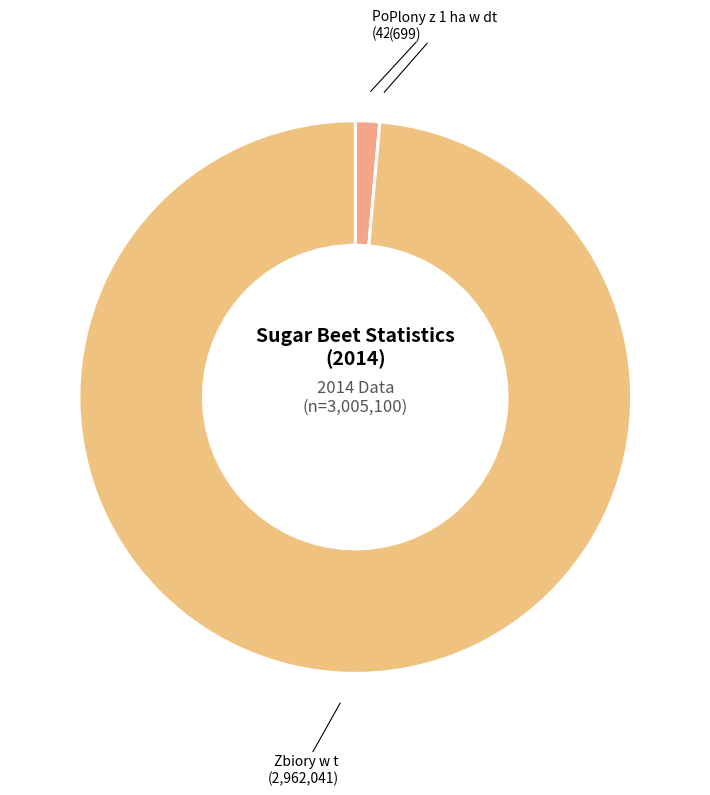

Which has a higher value, Zbiory w t or Powierzchnia w ha?

Zbiory w t